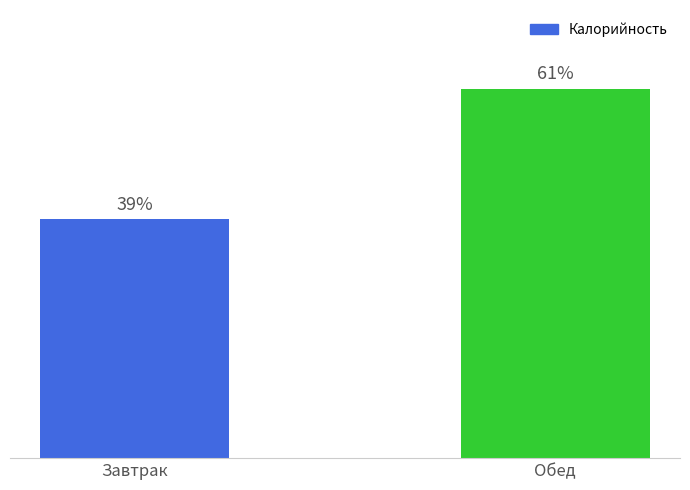

What is the change in value from Завтрак to Обед?

+247.1